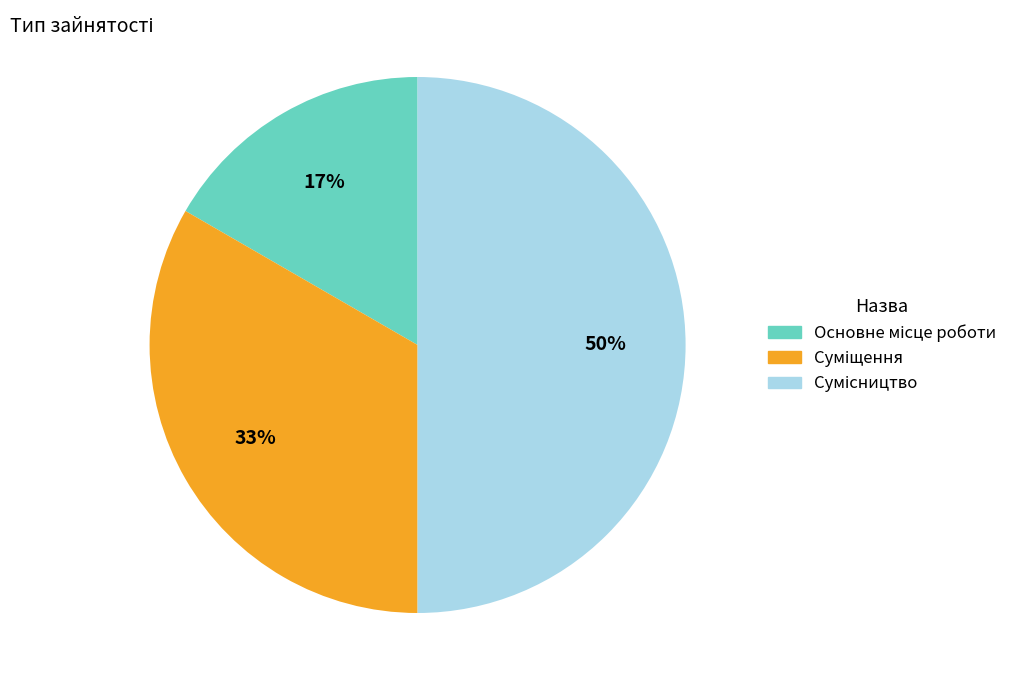

To the nearest percent, what is the difference between the largest and smallest slice percentages?

33%